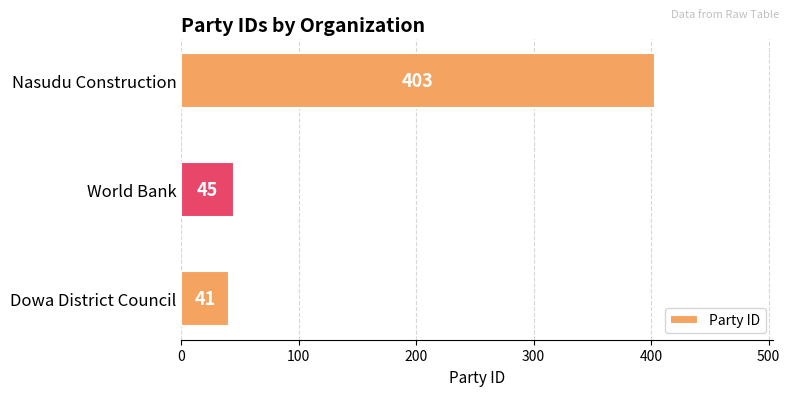

What is the average value?

163